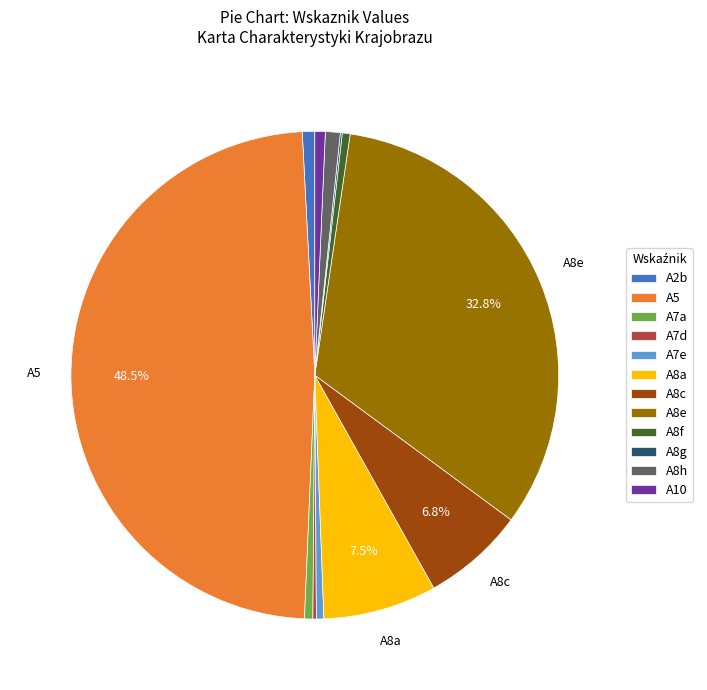

To the nearest percent, what is the difference between the largest and smallest slice percentages?

48%